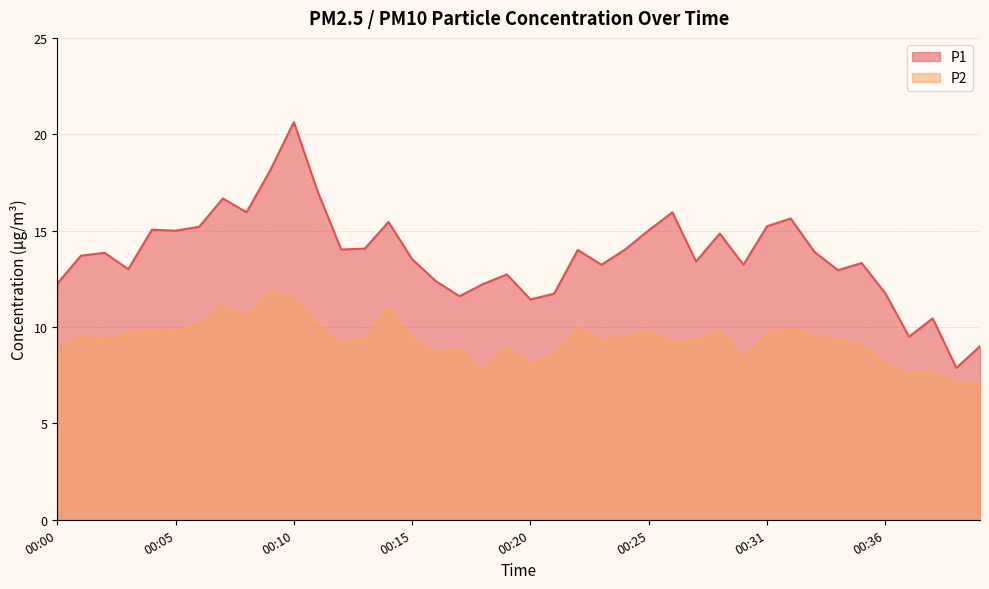

What are all the series names shown in the legend?

P1, P2